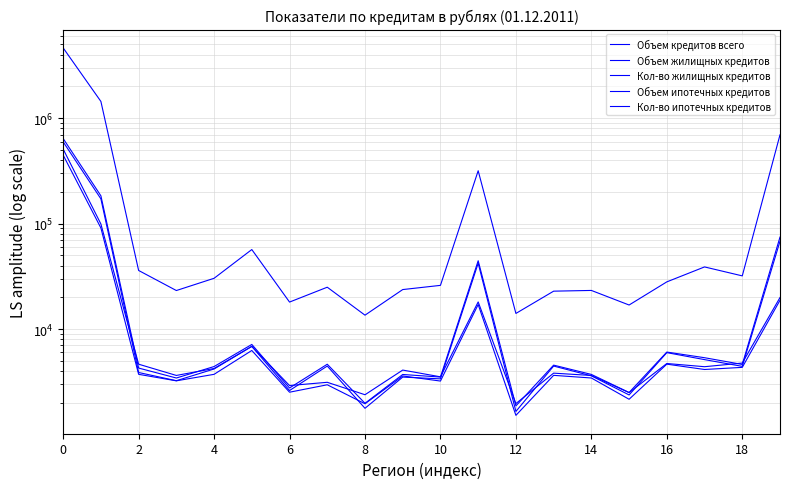

True or false: Объем жилищных кредитов has a value of 2505 at 15.

True